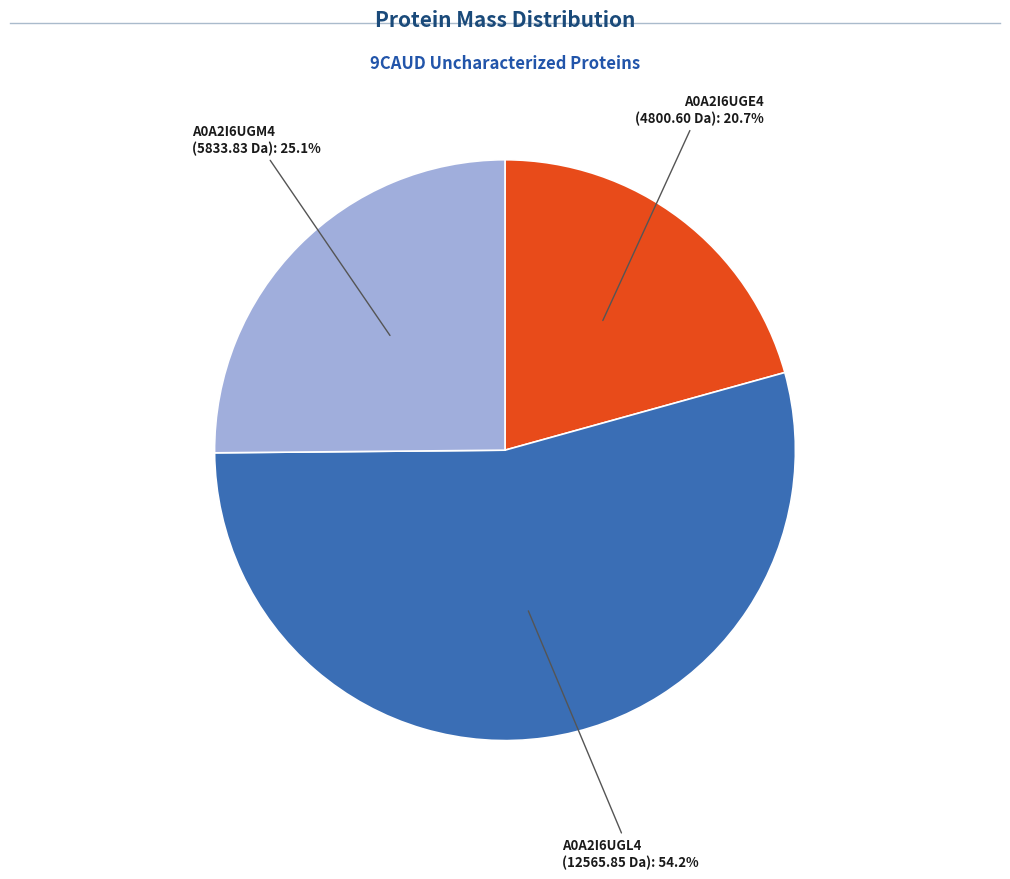

How many slices are in this pie chart?

3